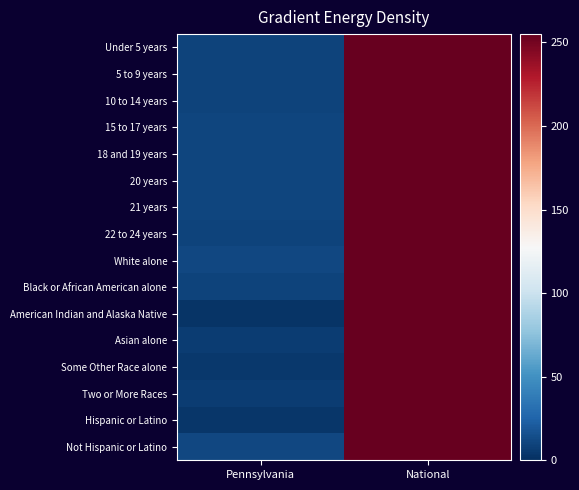

List the series in order of their peak value, highest first.

Under 5 years, 5 to 9 years, 10 to 14 years, 15 to 17 years, 18 and 19 years, 20 years, 21 years, 22 to 24 years, White alone, Black or African American alone, American Indian and Alaska Native, Asian alone, Some Other Race alone, Two or More Races, Hispanic or Latino, Not Hispanic or Latino